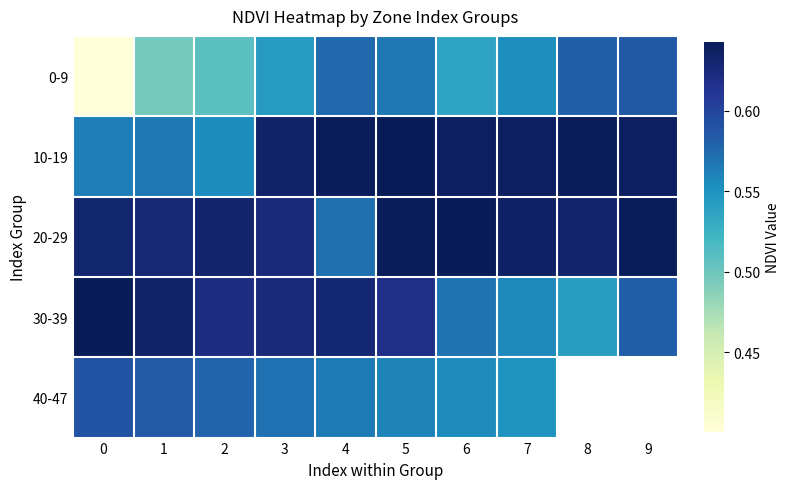

The value of 30-39 at 0 is 0.6. True or false?

True